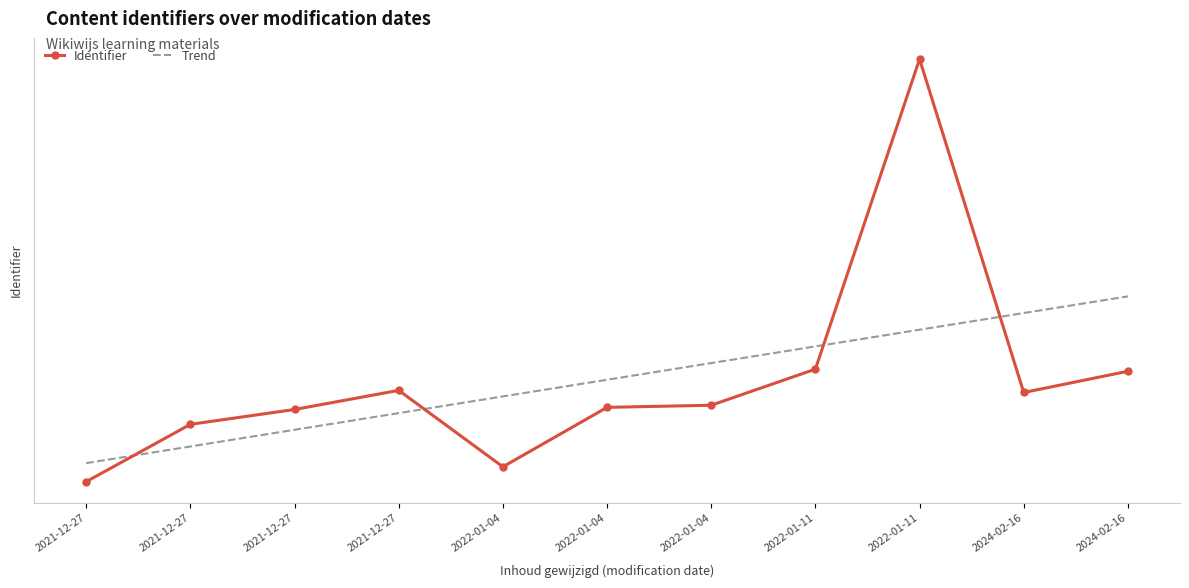

True or false: Identifier and Trend intersect in this chart.

True